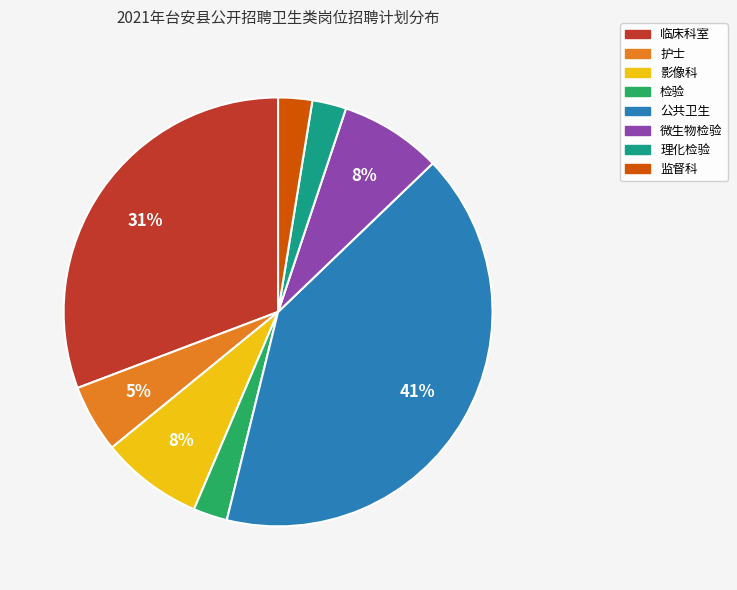

What is the largest slice in the pie chart?

公共卫生